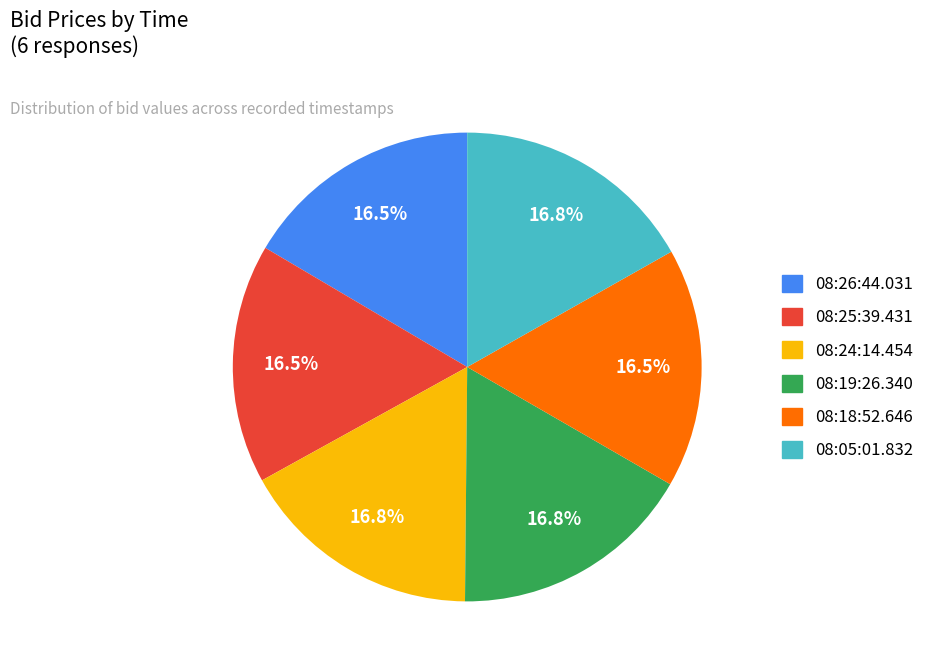

Is 08:24:14.454 the majority of the pie?

No